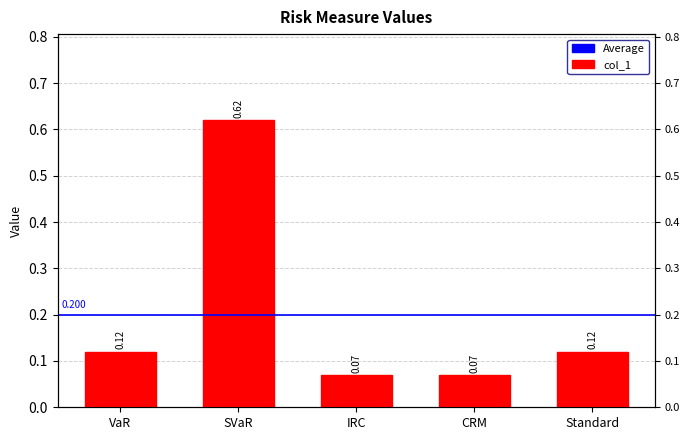

What position from the right is Standard?

1